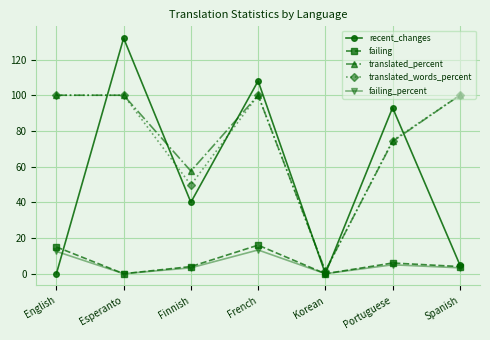

Does the chart display data point markers on the line(s)?

Yes